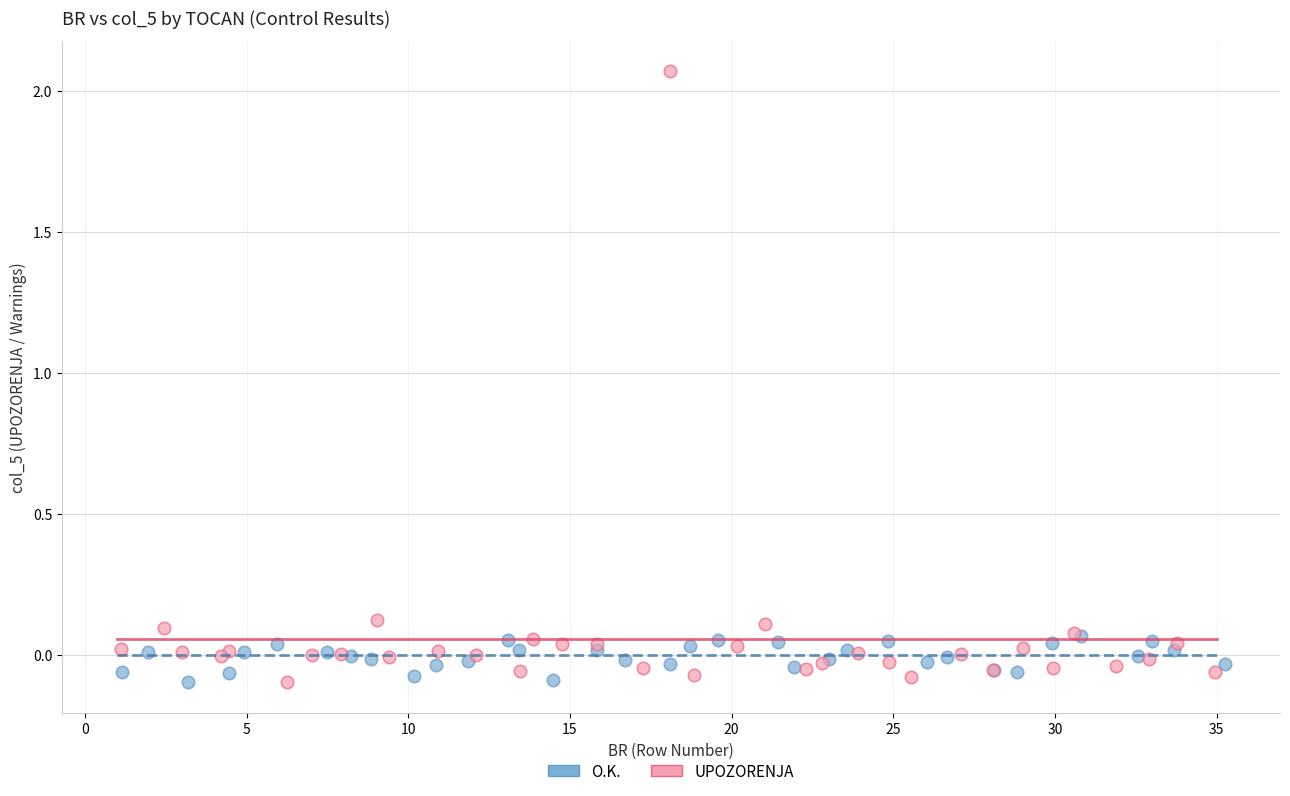

Which series reaches the maximum Y coordinate?

UPOZORENJA